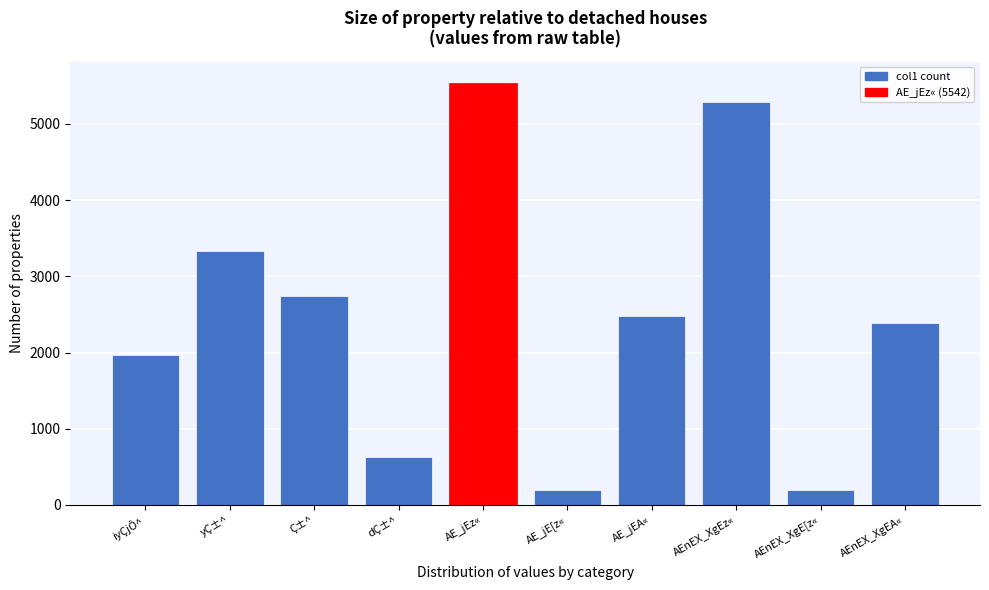

What is the smallest value displayed?

195